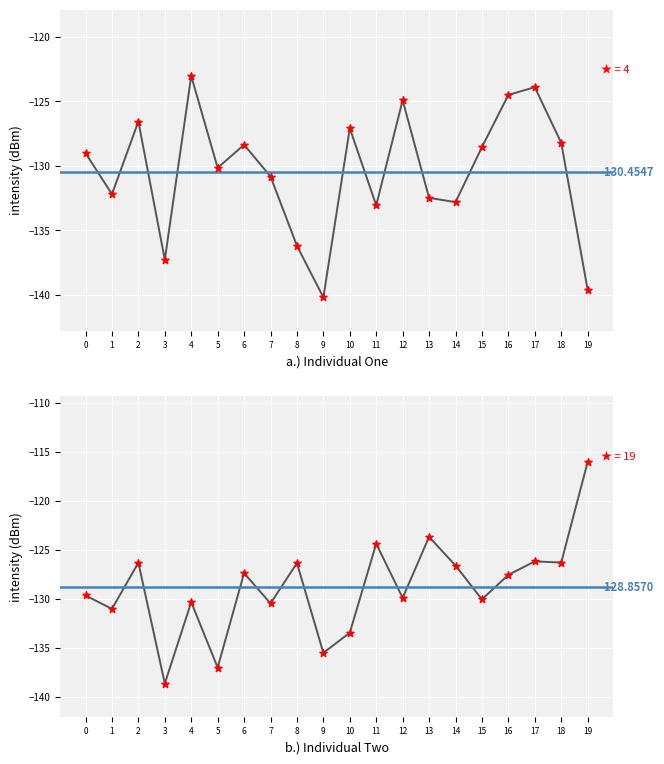

Which series has the widest spread of Y values?

intensity(dBm) panel2